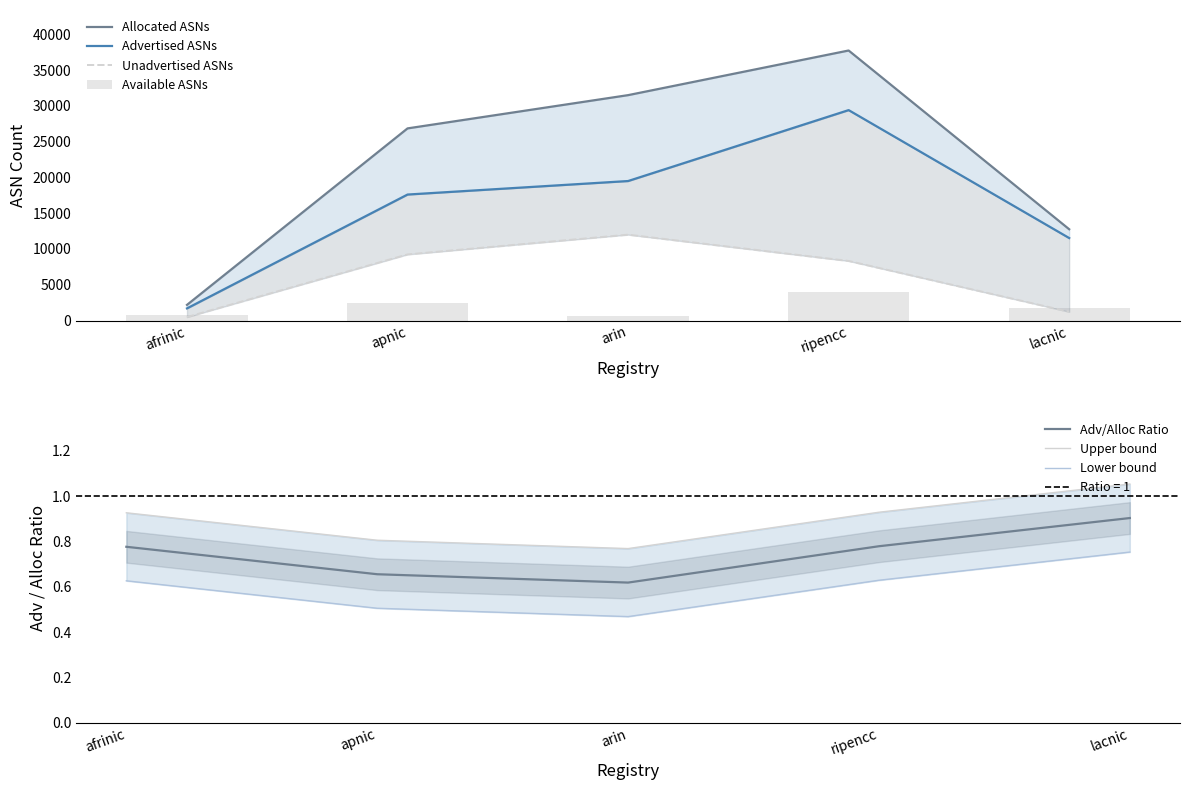

Are the bars horizontal?

No